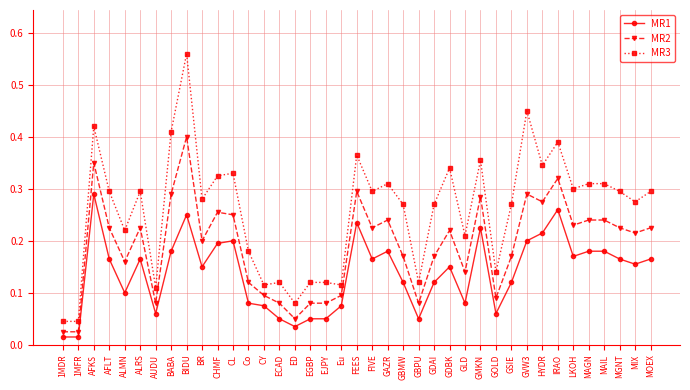

True or false: MR3 and MR2 intersect in this chart.

False